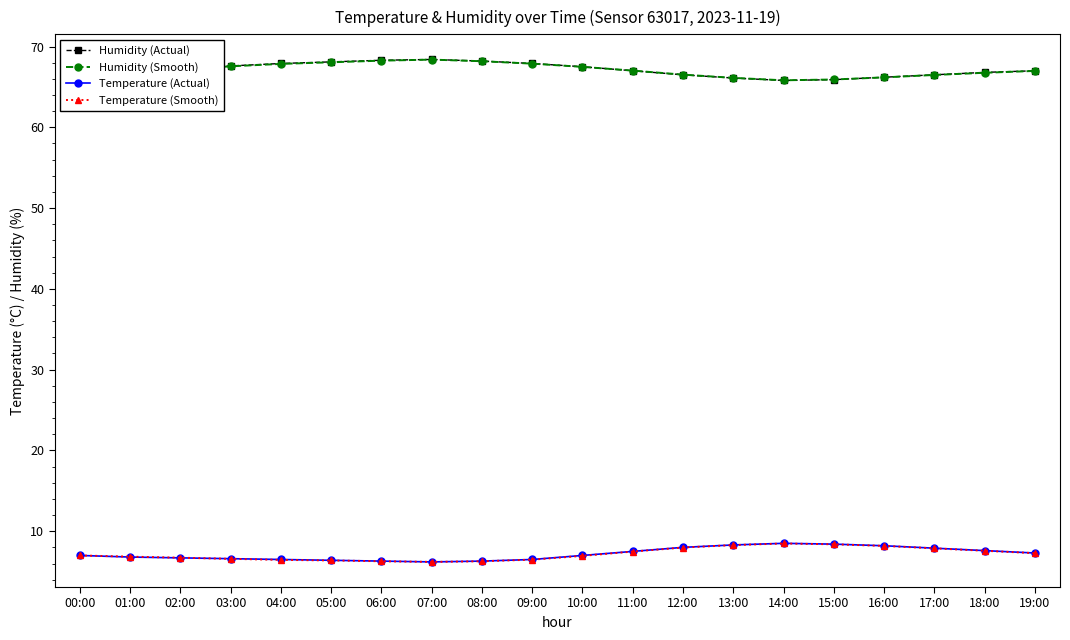

True or false: Humidity (Actual) and Temperature (Smooth) intersect in this chart.

False